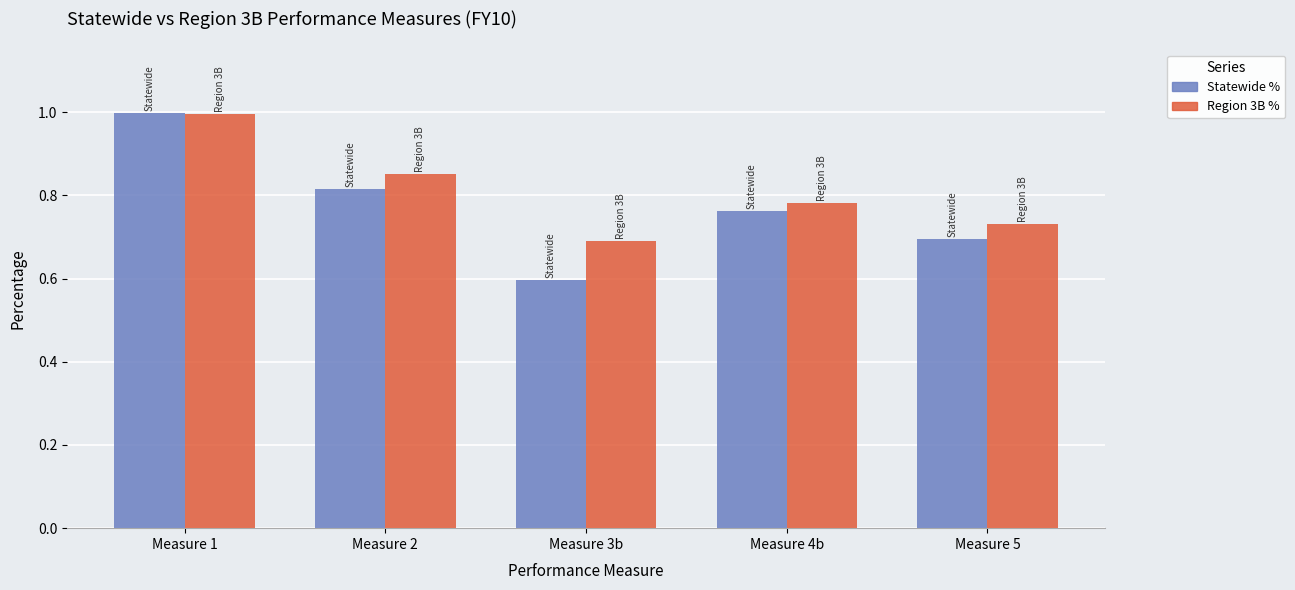

List the labels in order of Region 3B % value, largest first.

Measure 1, Measure 2, Measure 4b, Measure 5, Measure 3b